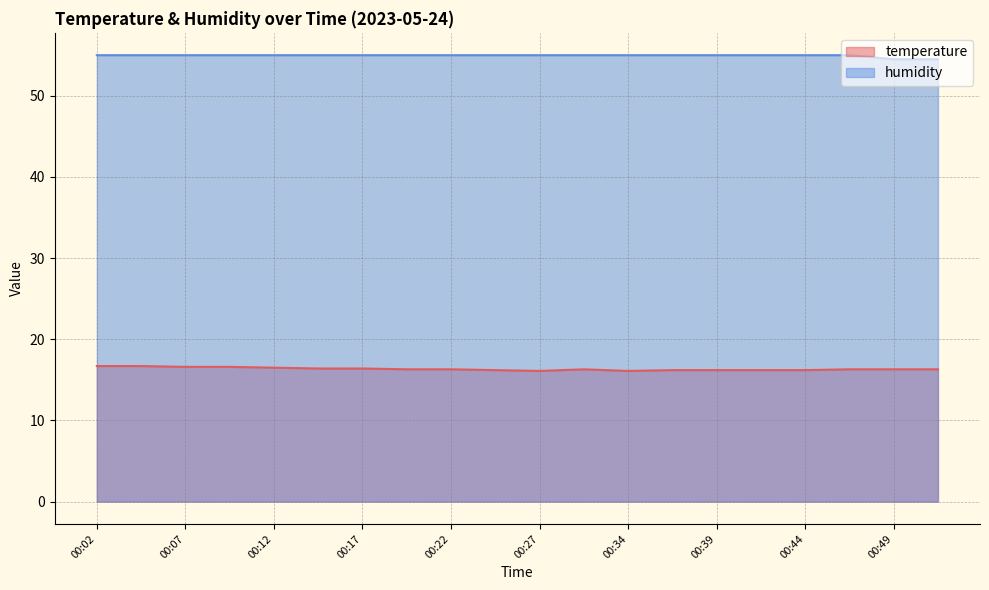

At 00:32, list the series in order from largest to smallest.

humidity, temperature